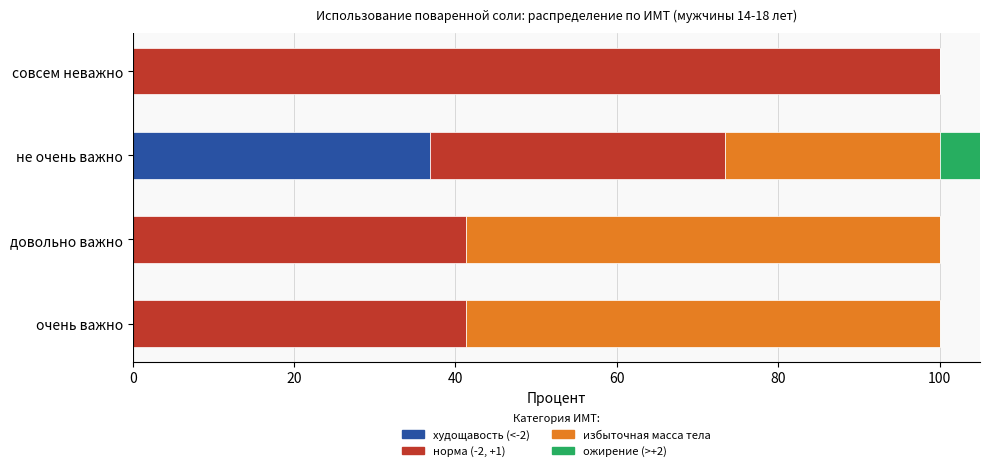

Reading left to right, what are all the values shown in this chart?

худощавость (<-2): 0.0	0.0	36.8	0.0
норма (-2, +1): 41.3	41.3	36.6	100.0
избыточная масса тела: 58.7	58.7	26.6	0.0
ожирение (>+2): 0.0	0.0	13.3	0.0